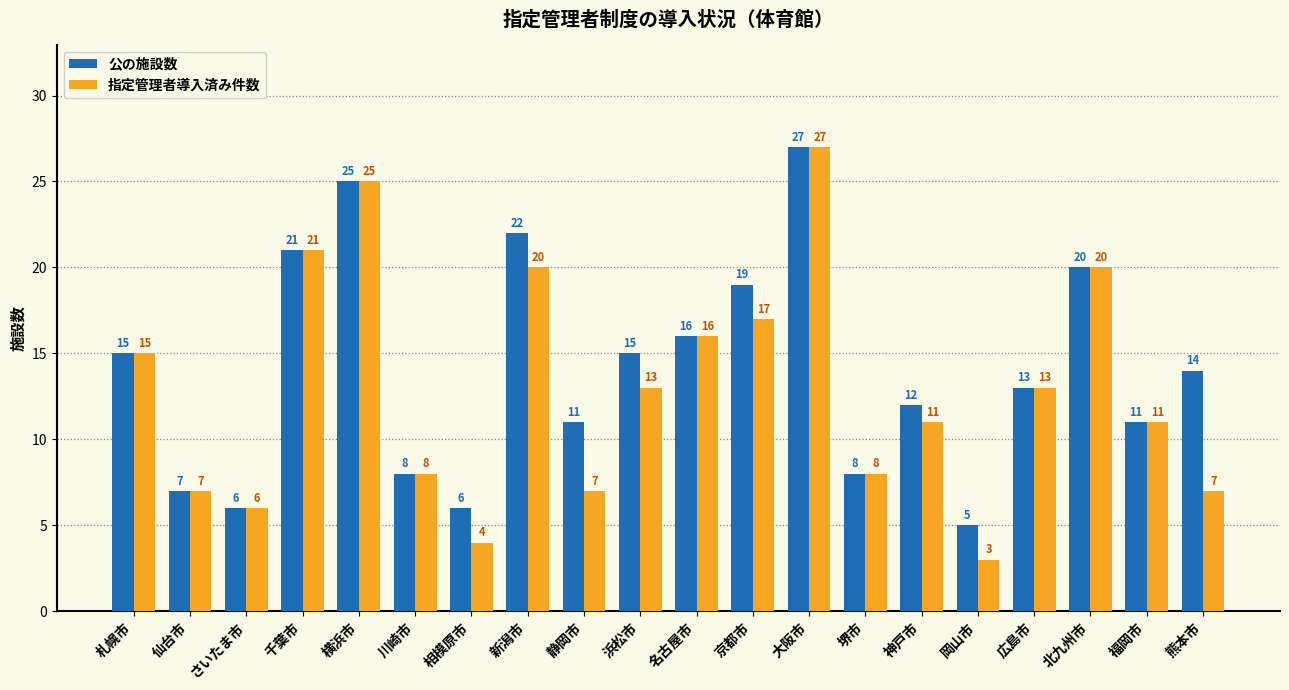

What is the difference between the maximum and minimum values in the 指定管理者導入済み件数 series?

24